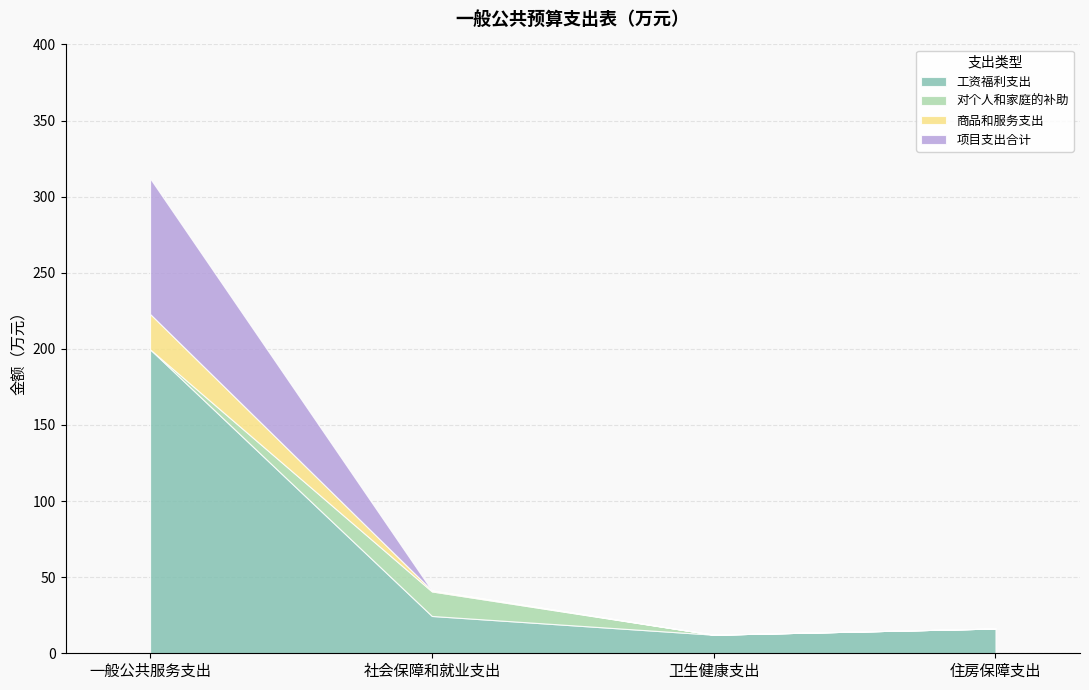

What is the label of the 1st point from the left?

一般公共服务支出